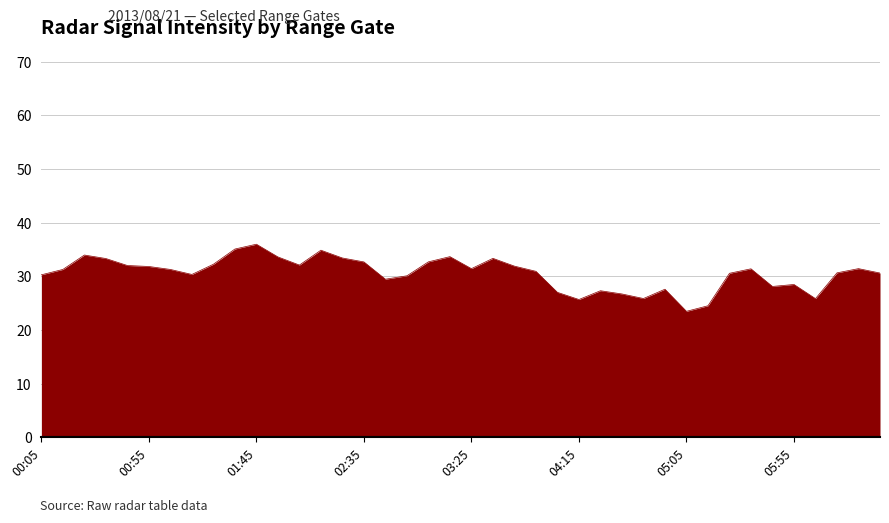

What is the minimum value shown in the chart?

23.5